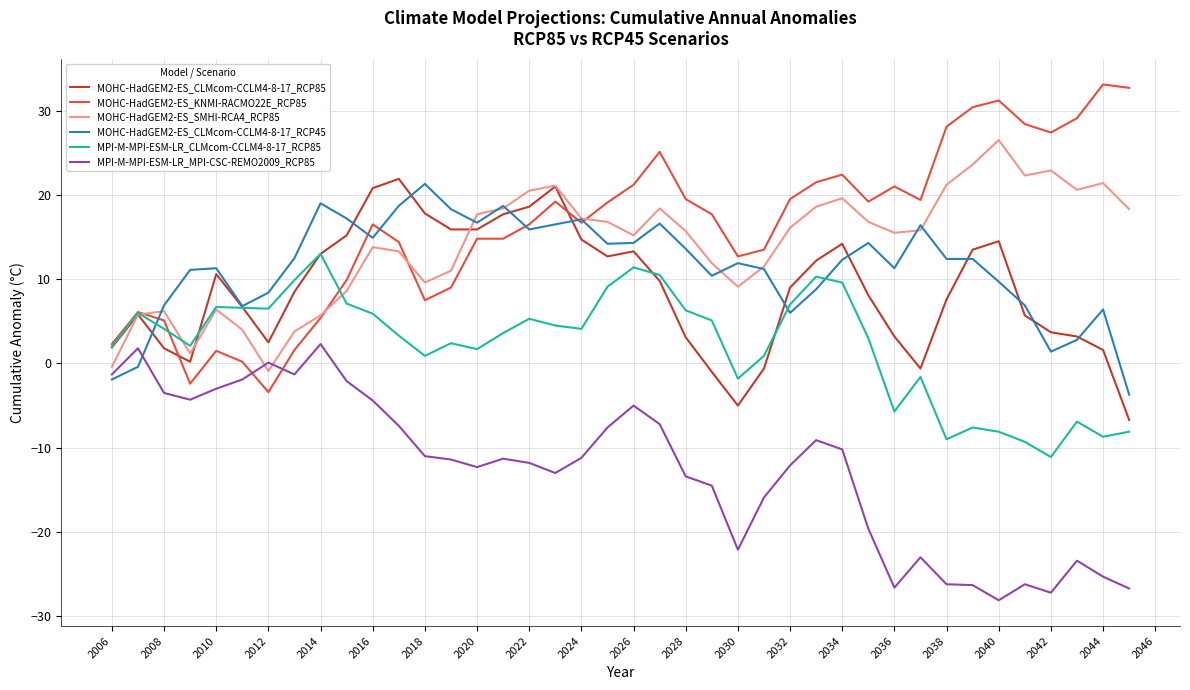

Which series has the largest range (max minus min)?

MOHC-HadGEM2-ES_KNMI-RACMO22E_RCP85